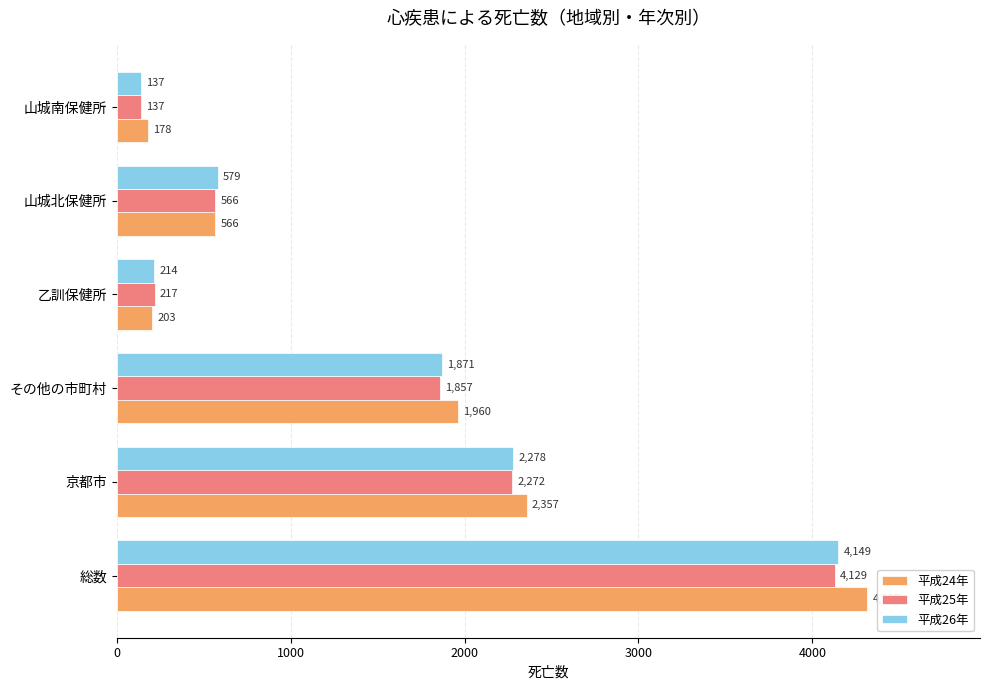

Which category has the highest value in the 平成24年 series?

総数